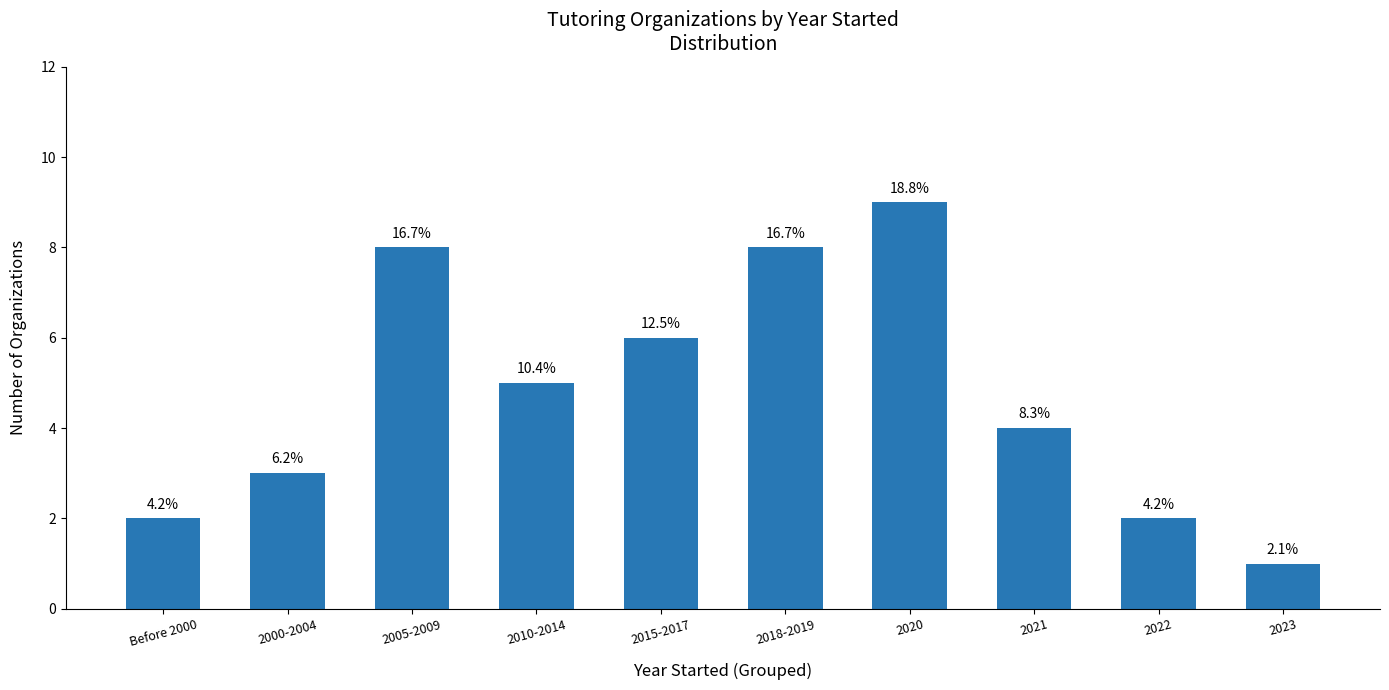

Reading right to left, extract all data points from this chart.

2023=1	2022=2	2021=4	2020=9	2018-2019=8	2015-2017=6	2010-2014=5	2005-2009=8	2000-2004=3	Before 2000=2